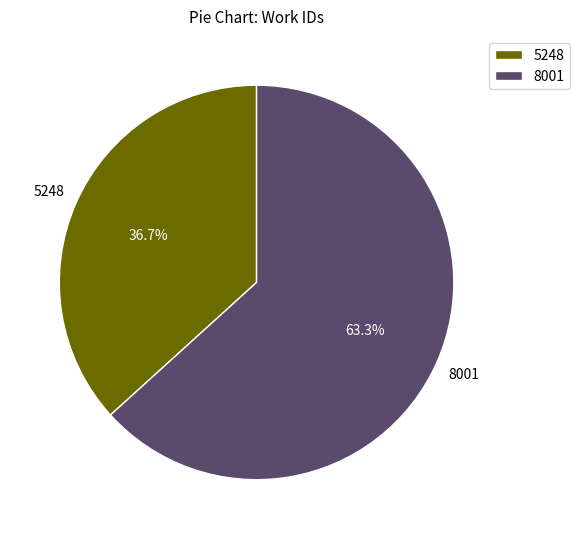

Does any single category account for the majority?

Yes